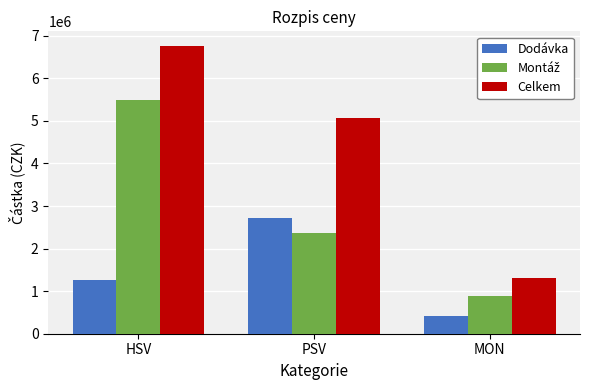

What value does the Celkem series have at HSV?

6765907.3